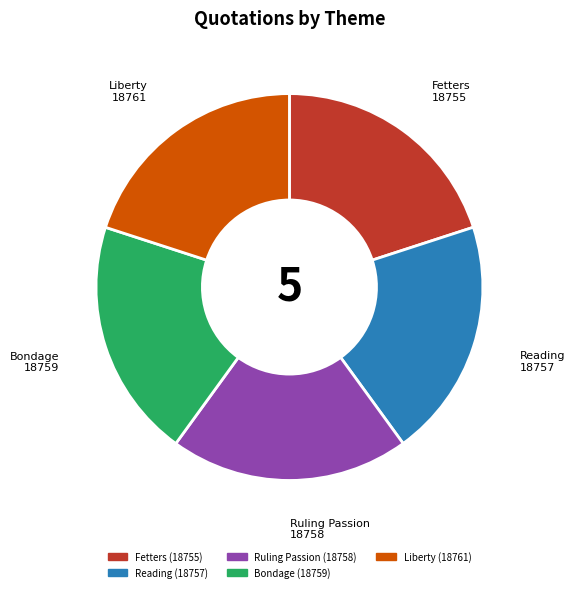

Is there a majority slice in this chart?

No